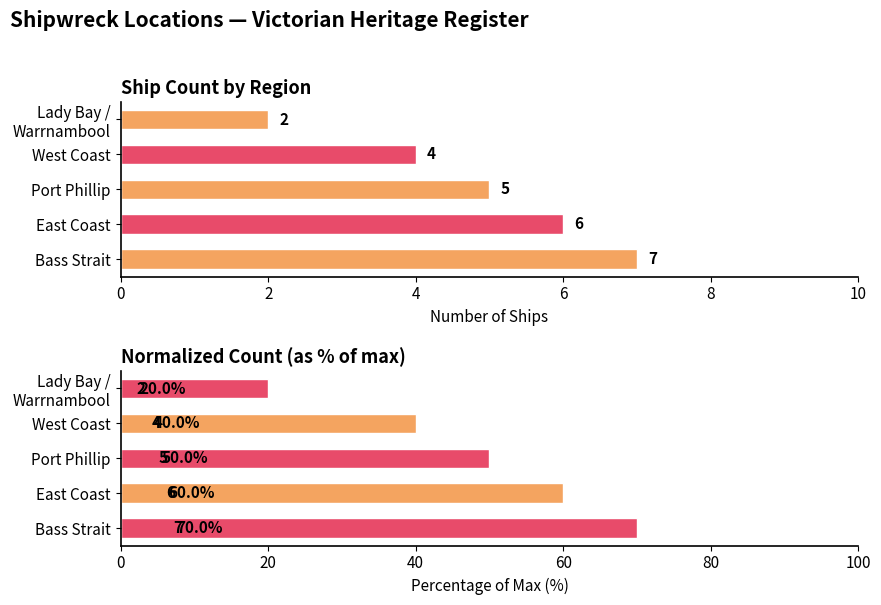

How many Ship Count by Region values are between 4 and 6?

3